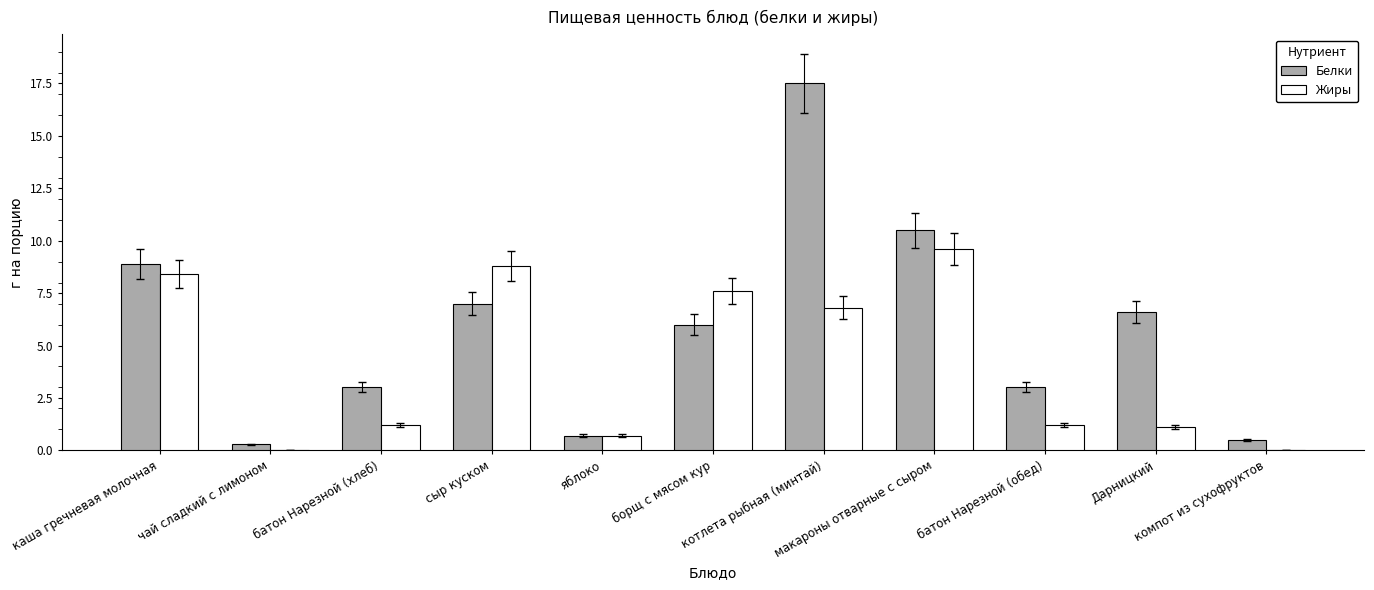

True or false: Белки has a value of 16.5 at макароны отварные с сыром.

False